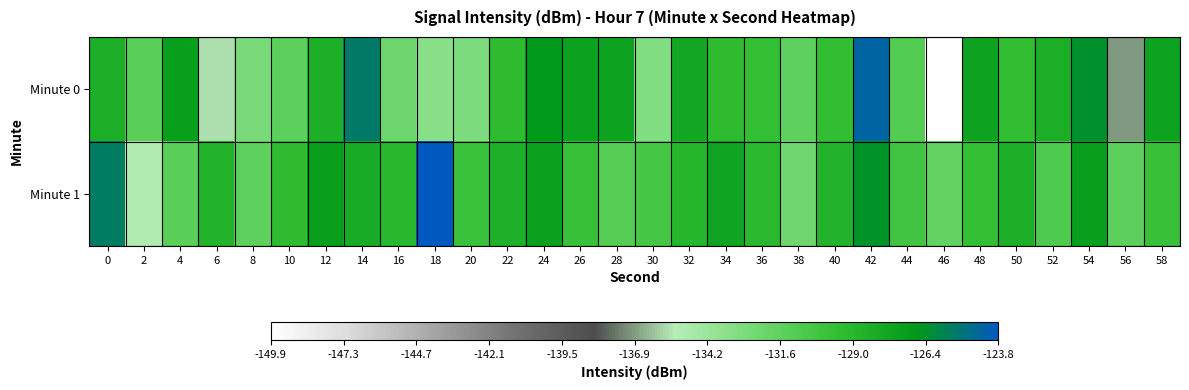

Reading right to left, extract all data points from this chart.

Minute 0: 58=-127.5	56=-136.9	54=-126.4	52=-128.3	50=-129.6	48=-127.5	46=-149.9	44=-131.1	42=-124.3	40=-129.6	38=-131.6	36=-129.6	34=-129.3	32=-127.8	30=-133.1	28=-127.5	26=-127.4	24=-126.8	22=-129.3	20=-133.0	18=-133.4	16=-132.2	14=-125.4	12=-128.4	10=-131.5	8=-132.8	6=-135.7	4=-127.2	2=-131.3	0=-128.3
Minute 1: 58=-129.8	56=-131.5	54=-127.2	52=-130.9	50=-128.4	48=-129.6	46=-131.8	44=-130.3	42=-126.5	40=-128.7	38=-132.4	36=-129.1	34=-127.6	32=-128.9	30=-130.5	28=-131.2	26=-129.8	24=-127.3	22=-128.5	20=-130.0	18=-123.8	16=-129.0	14=-128.1	12=-127.2	10=-129.3	8=-131.6	6=-128.7	4=-131.4	2=-135.2	0=-125.5